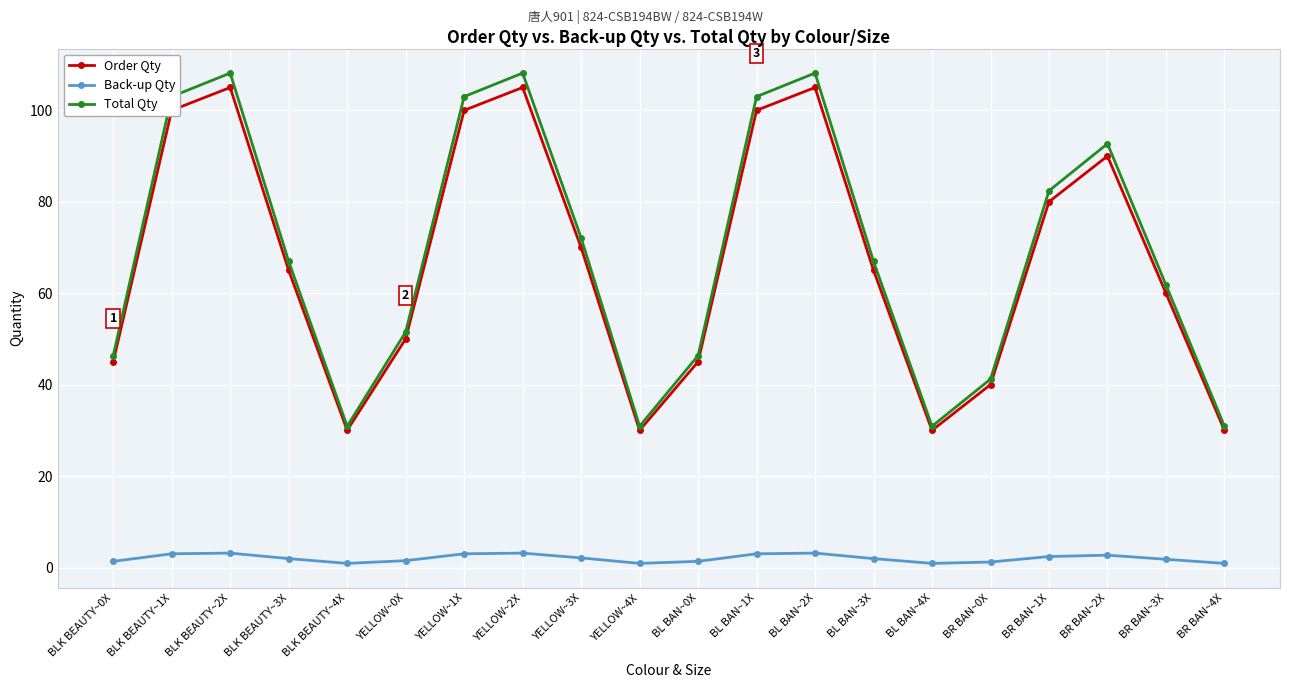

What is the total value across all series at BLK BEAUTY~1X?

206.0